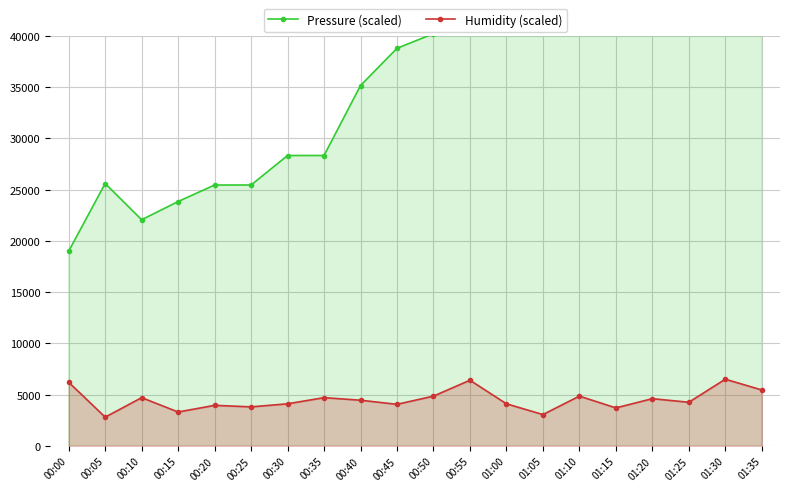

True or false: Pressure (scaled) and Humidity (scaled) intersect in this chart.

False